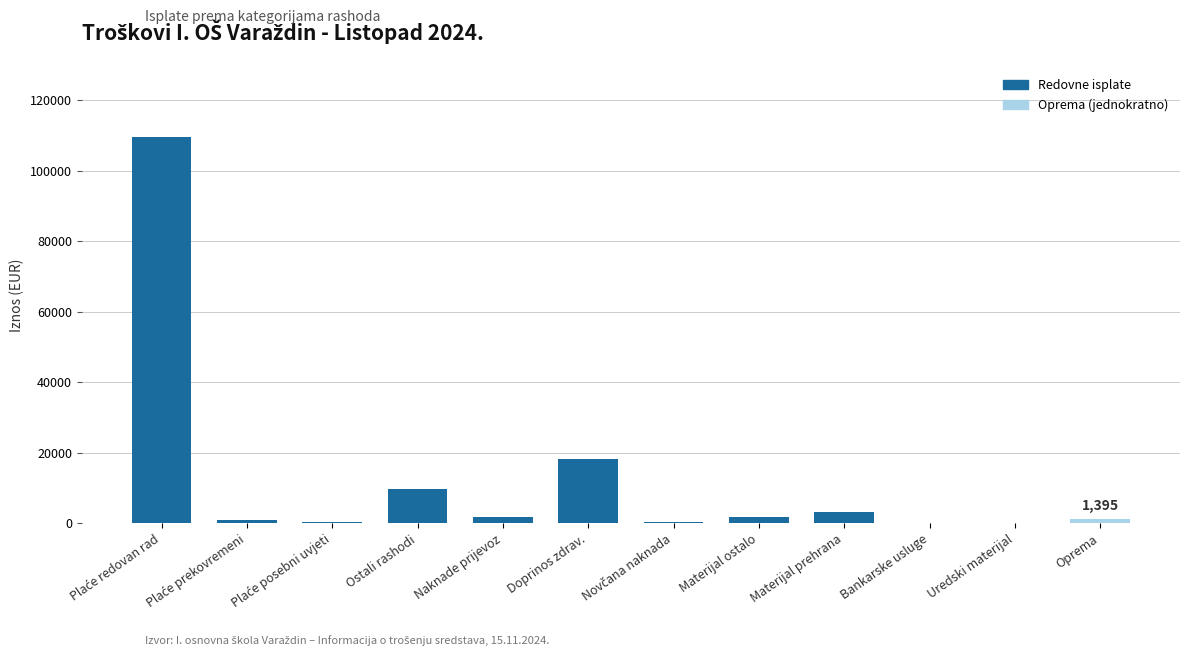

At which label is the value closest to 54716?

Doprinos zdrav.